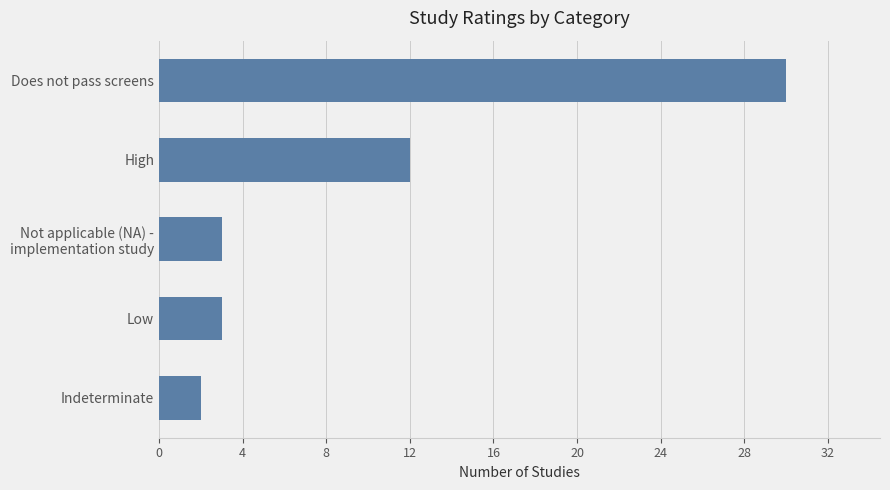

Is it true that the value at High is 12?

True